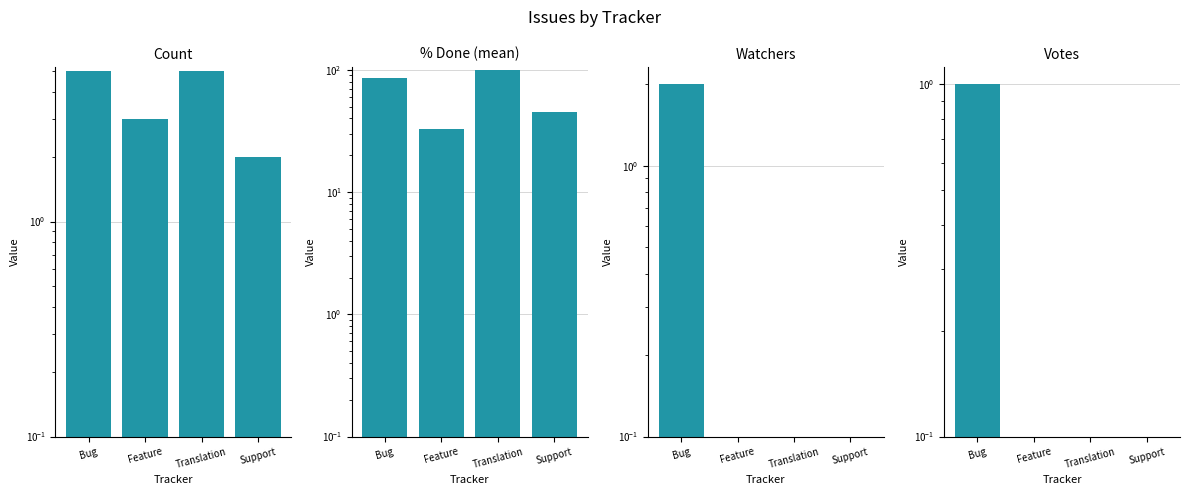

Is the value of % Done (mean) at Translation greater than the value of Count at Feature?

Yes